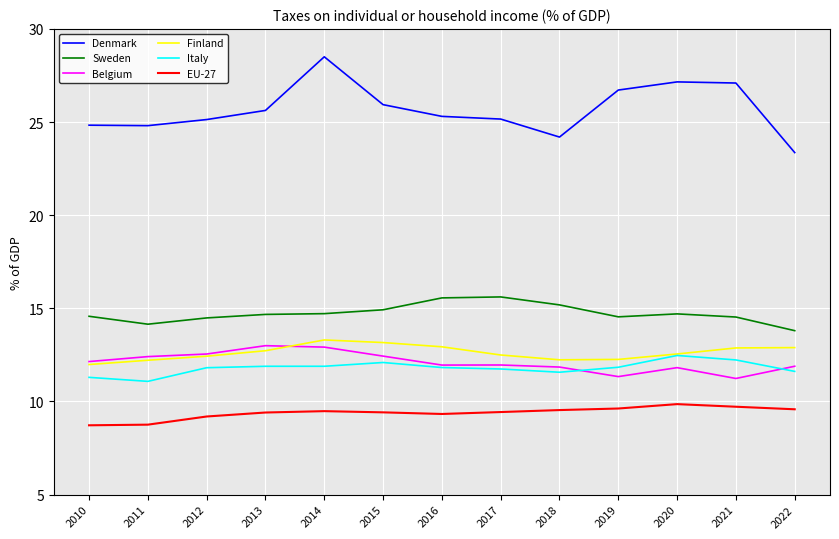

True or false: Denmark has a value of 23.4 at 2022.

True